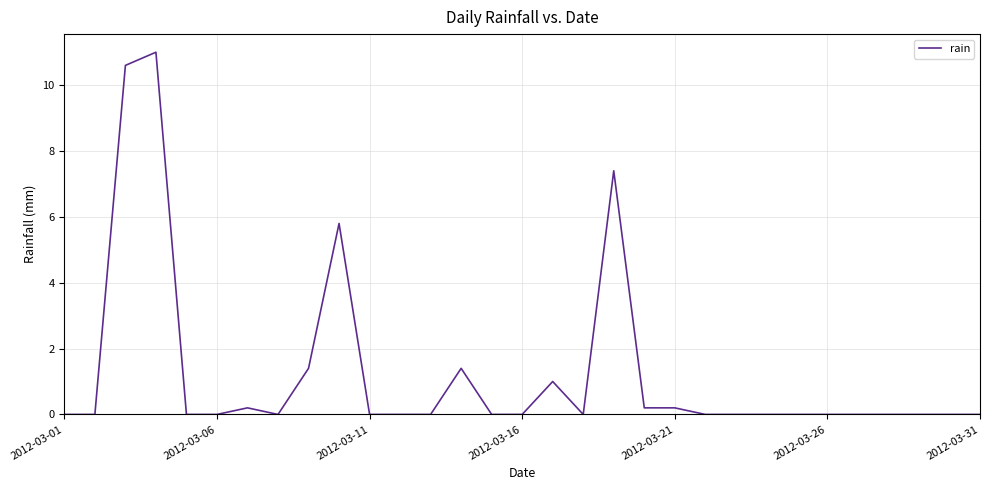

What is the difference between the maximum and minimum values?

11.0